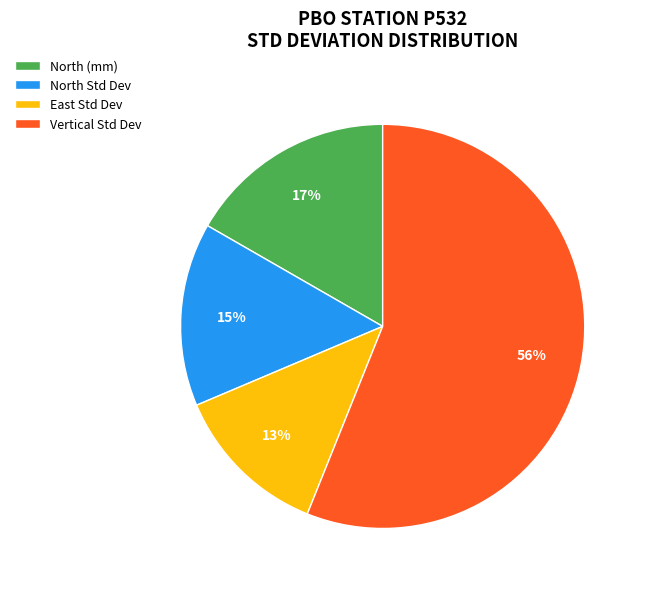

To the nearest percent, what is the average slice percentage?

25%